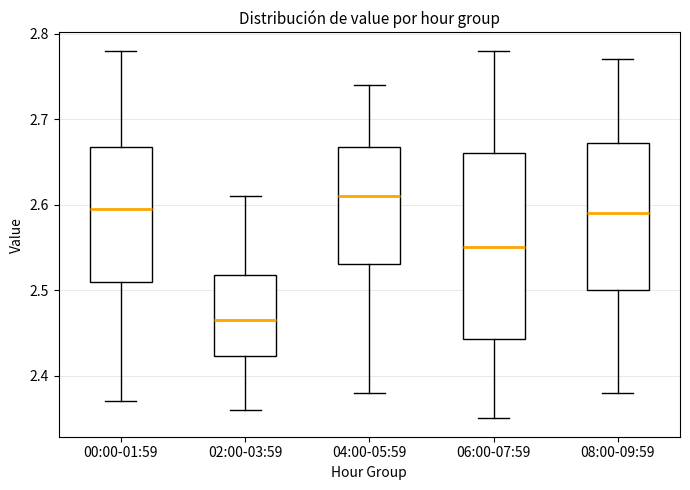

Which box is the tallest, from its lower edge to its upper edge?

06:00-07:59